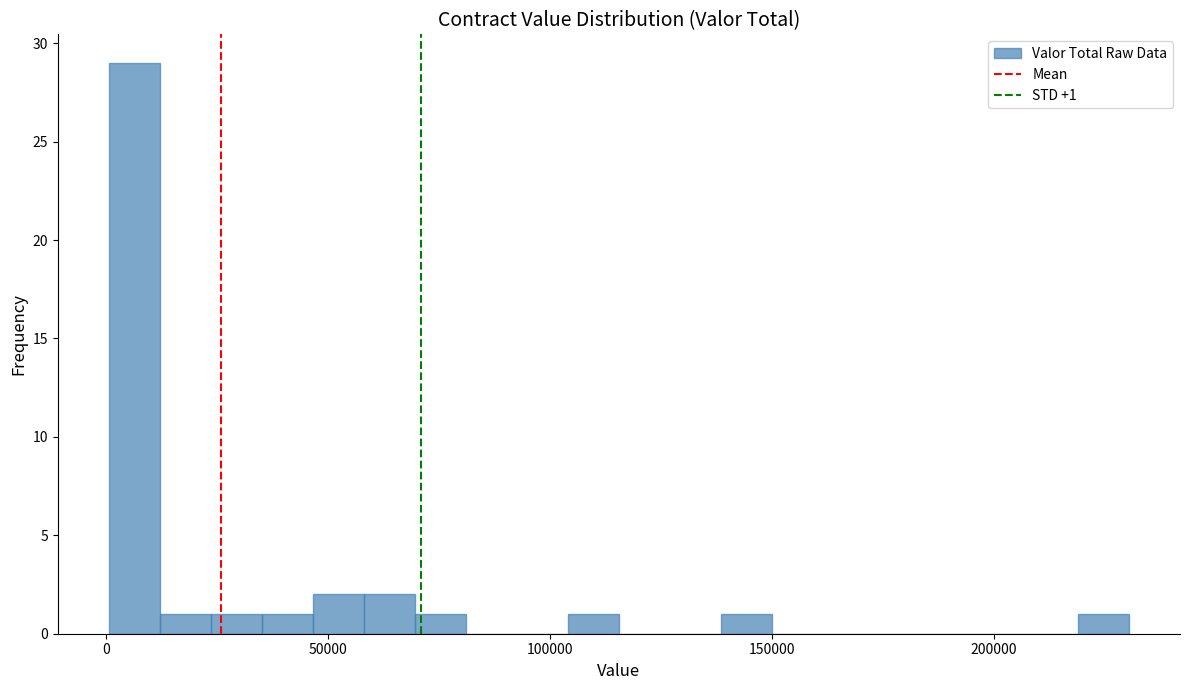

Read against the x-axis, roughly where is the centre of the tallest bar?

5000